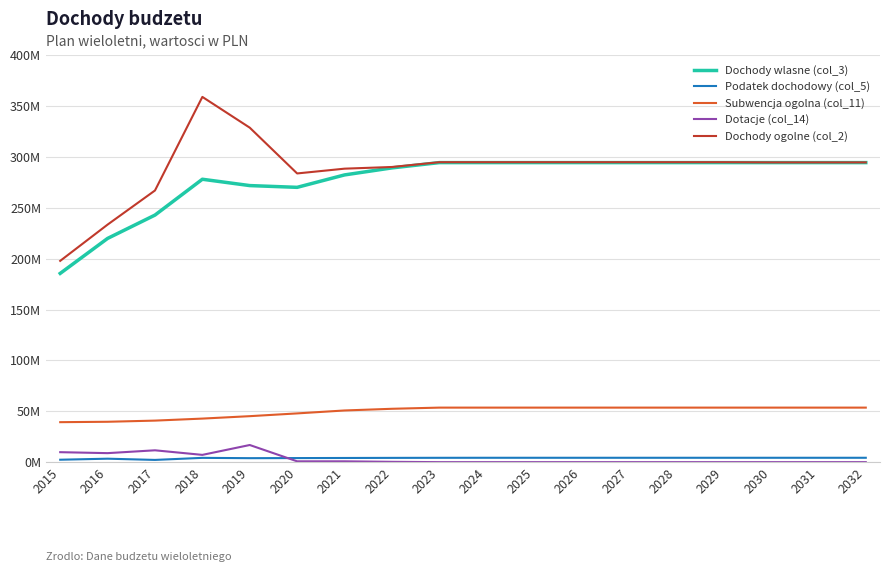

Reading left to right, list all the values displayed in this chart.

Dochody wlasne (col_3): 2015=185448351.5	2016=219782616.7	2017=242688246.2	2018=277857199.9	2019=271639409.7	2020=269910757.4	2021=282097500.6	2022=288992681.2	2023=294188169.1	2024=294188169.1	2025=294188169.1	2026=294188169.1	2027=294188169.1	2028=294188169.1	2029=294188169.1	2030=294188169.1	2031=294188169.1	2032=294188169.1
Podatek dochodowy (col_5): 2015=2569866.4	2016=3582880.7	2017=2380636.4	2018=4400000.0	2019=4092000.0	2020=4186116.0	2021=4282396.7	2022=4380891.8	2023=4448652.3	2024=4481652.3	2025=4481652.3	2026=4481652.3	2027=4481652.3	2028=4481652.3	2029=4481652.3	2030=4481652.3	2031=4481652.3	2032=4481652.3
Subwencja ogolna (col_11): 2015=39429631.0	2016=39819649.0	2017=40957079.0	2018=42938636.0	2019=45318399.0	2020=48033541.2	2021=50911500.8	2022=52562044.8	2023=53711525.1	2024=53711525.1	2025=53711525.1	2026=53711525.1	2027=53711525.1	2028=53711525.1	2029=53711525.1	2030=53711525.1	2031=53711525.1	2032=53711525.1
Dotacje (col_14): 2015=9978810.4	2016=9030108.6	2017=11815505.1	2018=7322372.4	2019=17010214.5	2020=1000000.0	2021=1000000.0	2022=500000.0	2023=200000.0	2024=200000.0	2025=200000.0	2026=200000.0	2027=200000.0	2028=200000.0	2029=200000.0	2030=200000.0	2031=200000.0	2032=200000.0
Dochody ogolne (col_2): 2015=197751569.6	2016=233337388.2	2017=266820715.8	2018=358673633.5	2019=328481790.1	2020=283552812.0	2021=288237500.6	2022=289892681.2	2023=294588169.1	2024=294588169.1	2025=294588169.1	2026=294588169.1	2027=294588169.1	2028=294588169.1	2029=294588169.1	2030=294388169.1	2031=294388169.1	2032=294388169.1